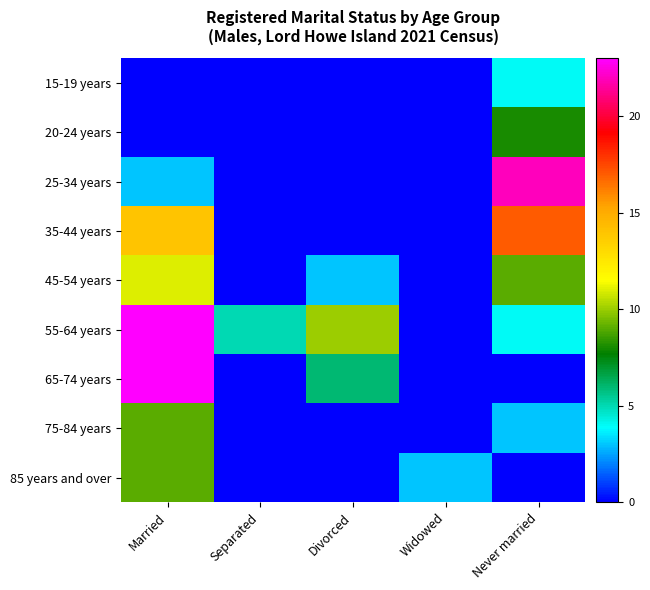

Reading left to right, extract all data points from this chart.

15-19 years: Married=0	Separated=0	Divorced=0	Widowed=0	Never married=4
20-24 years: Married=0	Separated=0	Divorced=0	Widowed=0	Never married=8
25-34 years: Married=3	Separated=0	Divorced=0	Widowed=0	Never married=22
35-44 years: Married=14	Separated=0	Divorced=0	Widowed=0	Never married=17
45-54 years: Married=11	Separated=0	Divorced=3	Widowed=0	Never married=9
55-64 years: Married=23	Separated=5	Divorced=10	Widowed=0	Never married=4
65-74 years: Married=23	Separated=0	Divorced=6	Widowed=0	Never married=0
75-84 years: Married=9	Separated=0	Divorced=0	Widowed=0	Never married=3
85 years and over: Married=9	Separated=0	Divorced=0	Widowed=3	Never married=0